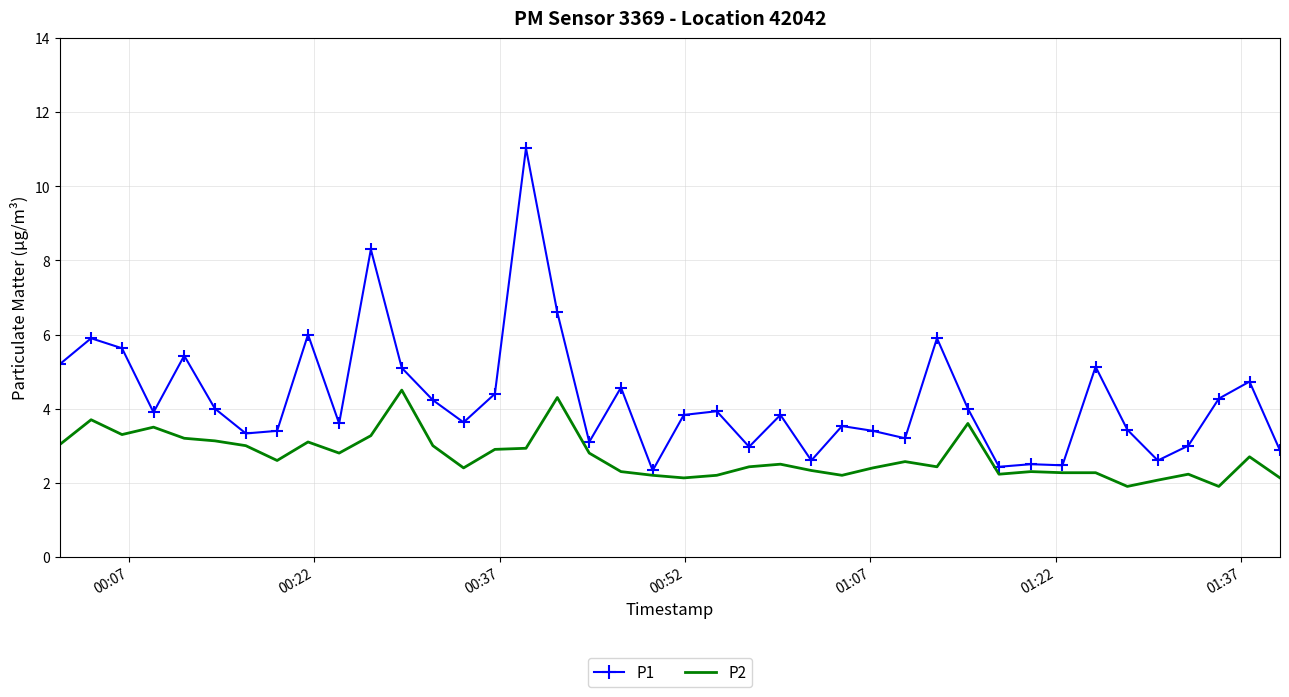

Which series has the widest spread of values?

P1